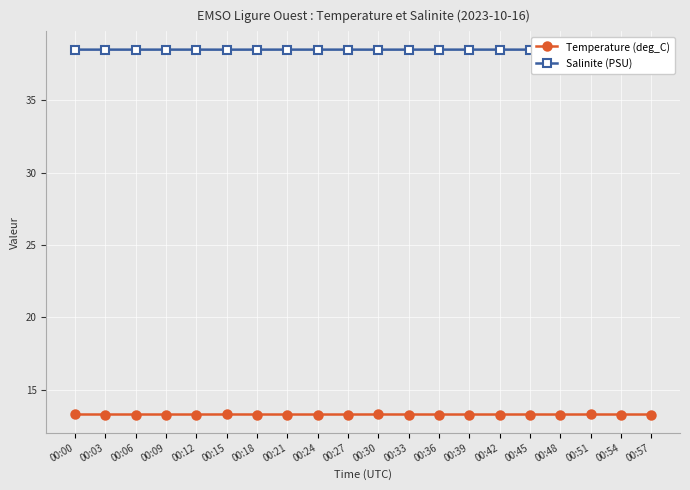

List the labels in order of Salinite (PSU) value, largest first.

00:48, 00:09, 00:21, 00:27, 00:39, 00:57, 00:24, 00:36, 00:42, 00:12, 00:54, 00:18, 00:03, 00:06, 00:33, 00:45, 00:00, 00:51, 00:30, 00:15